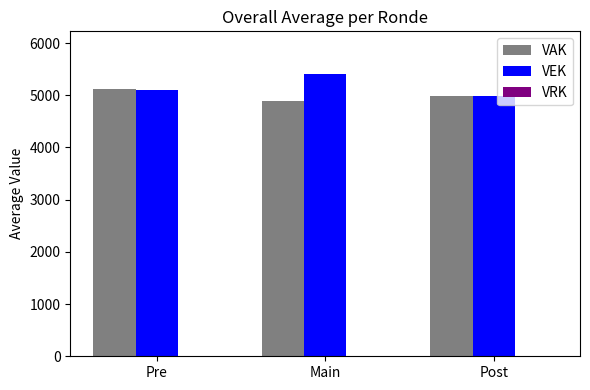

List the series in order of their peak value, lowest first.

VAK, VEK